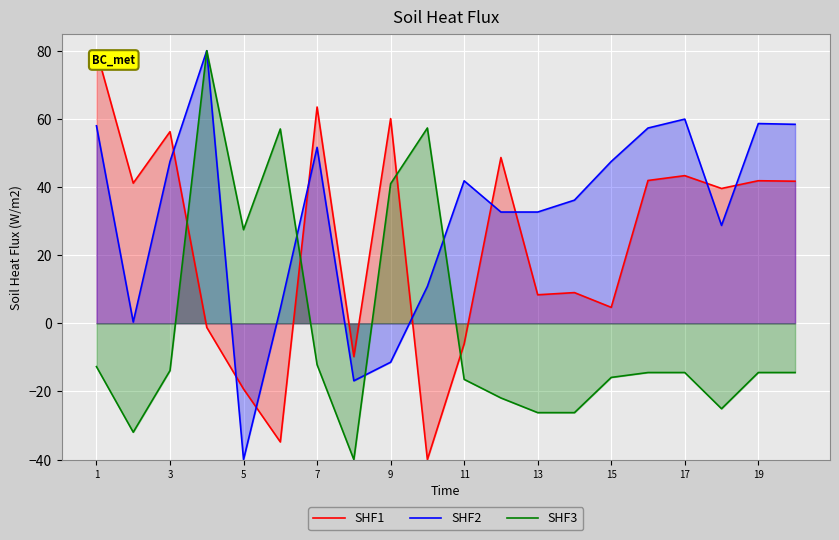

Rank the series by their maximum value, from lowest to highest.

SHF1, SHF2, SHF3